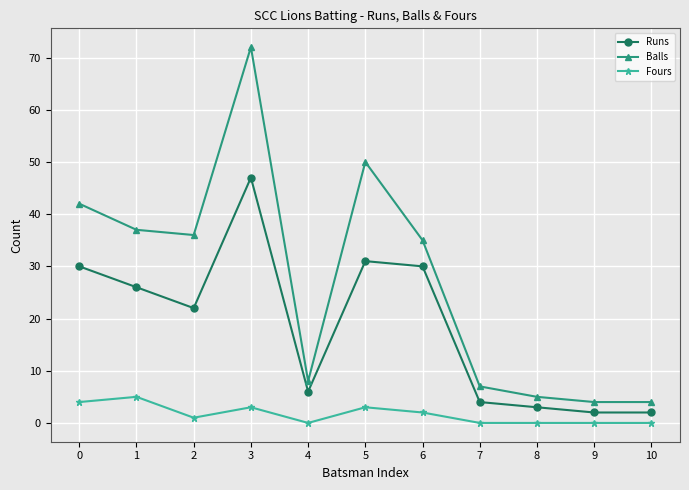

How many lines are shown in the chart?

3